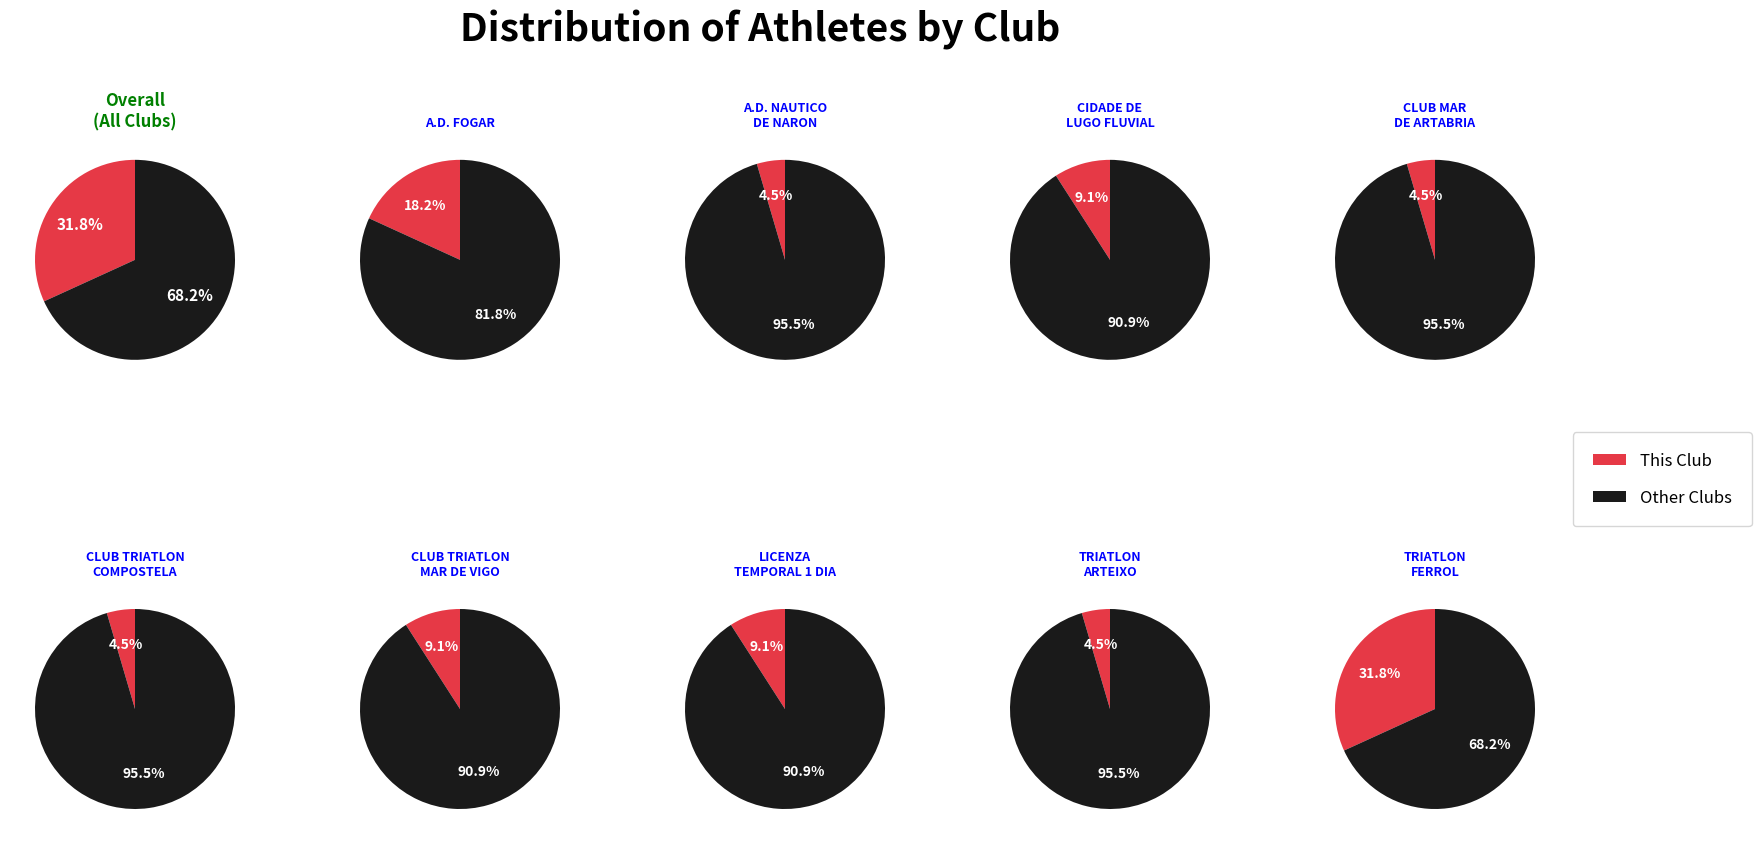

To the nearest percent, what percentage of the pie is A.D. FOGAR?

18%